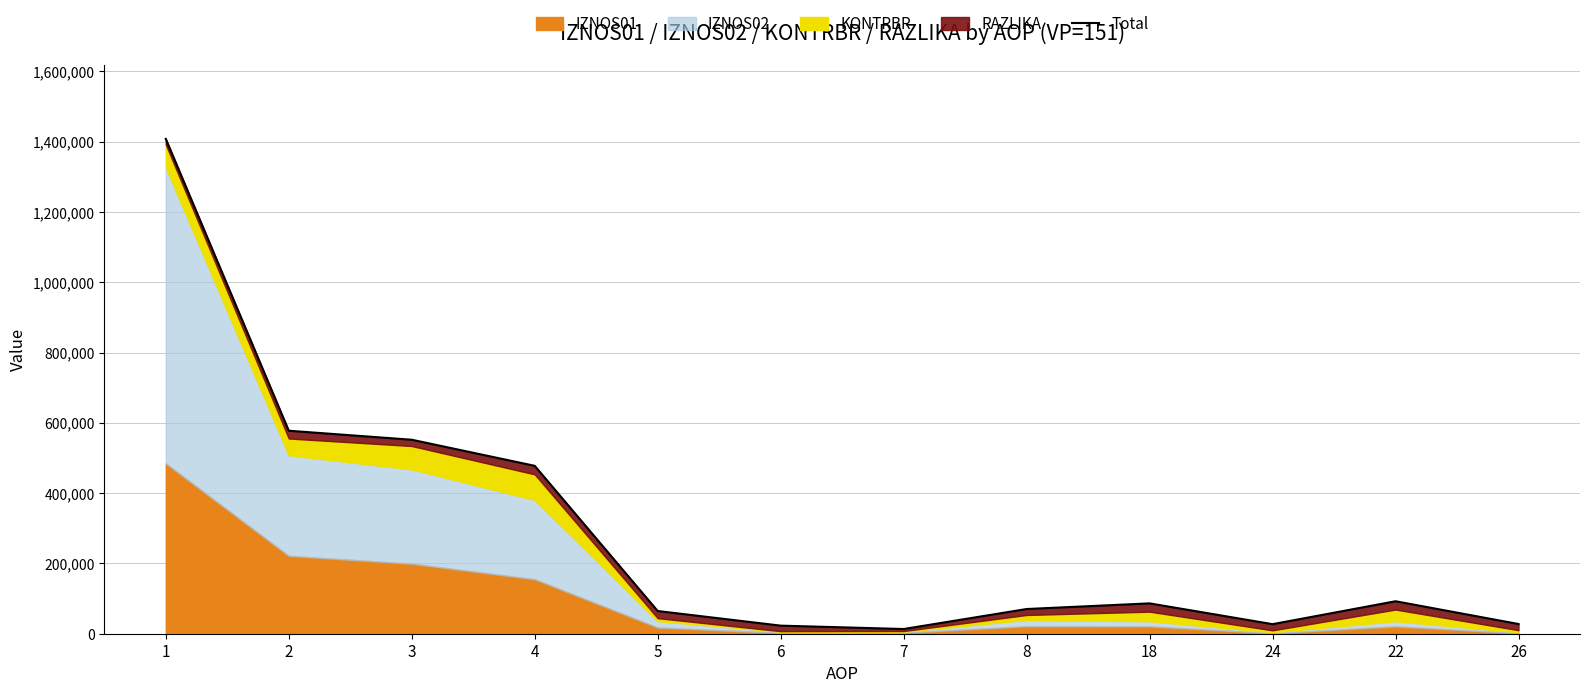

What is the average value?

285030.1